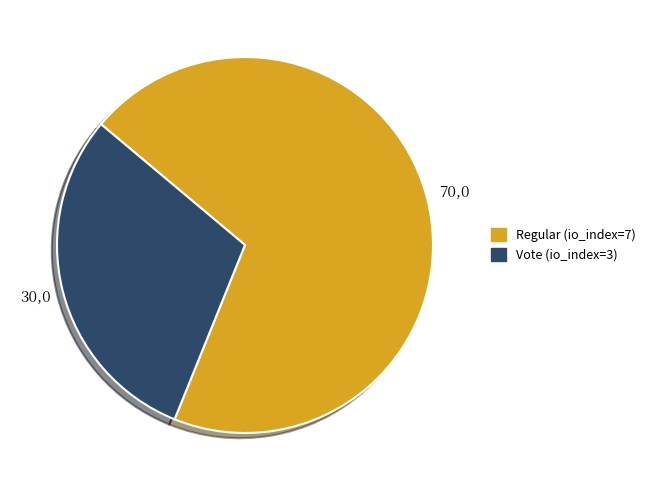

Count the number of slices in the pie.

2